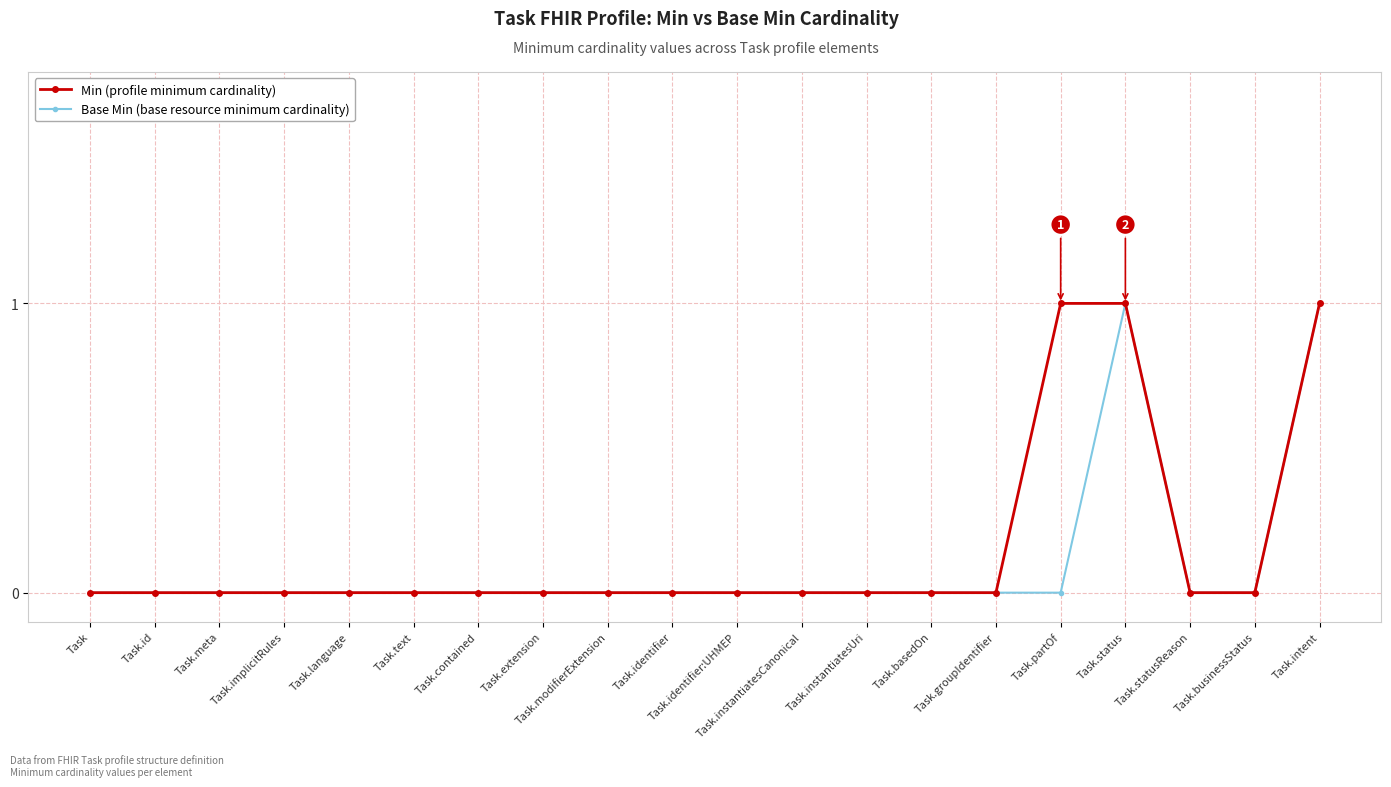

What is the label of the 7th point from the right?

Task.basedOn